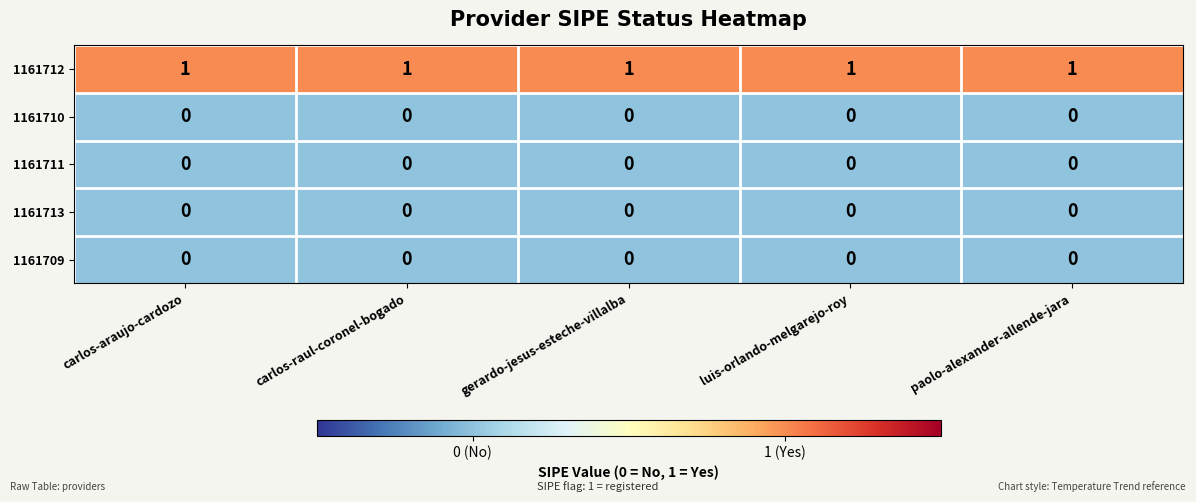

What is the sum of all 1161712 values?

5